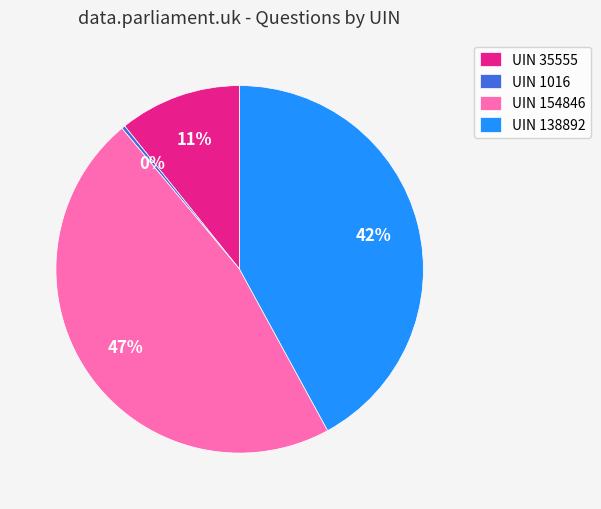

Is the sum of UIN 1016 and UIN 35555 greater than half?

No